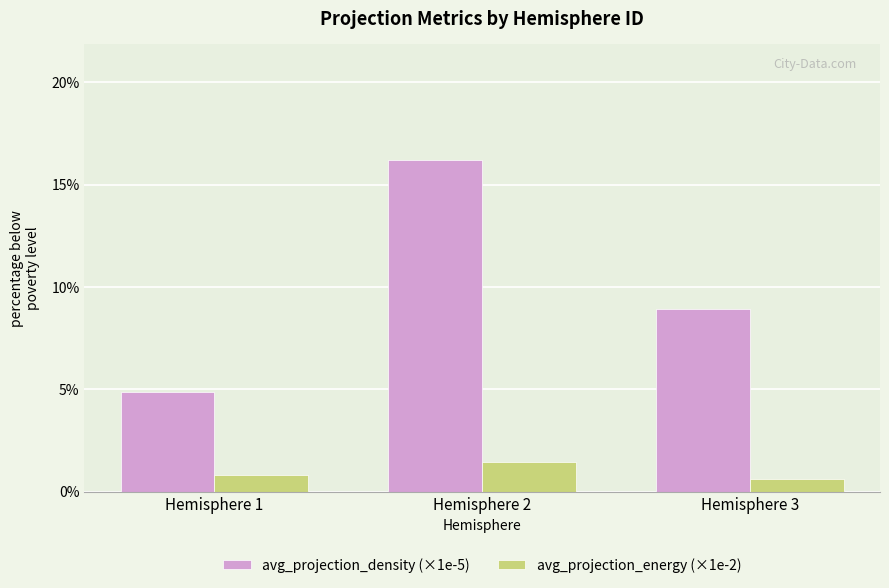

Which series has the largest total across all categories?

avg_projection_density (×1e-5)